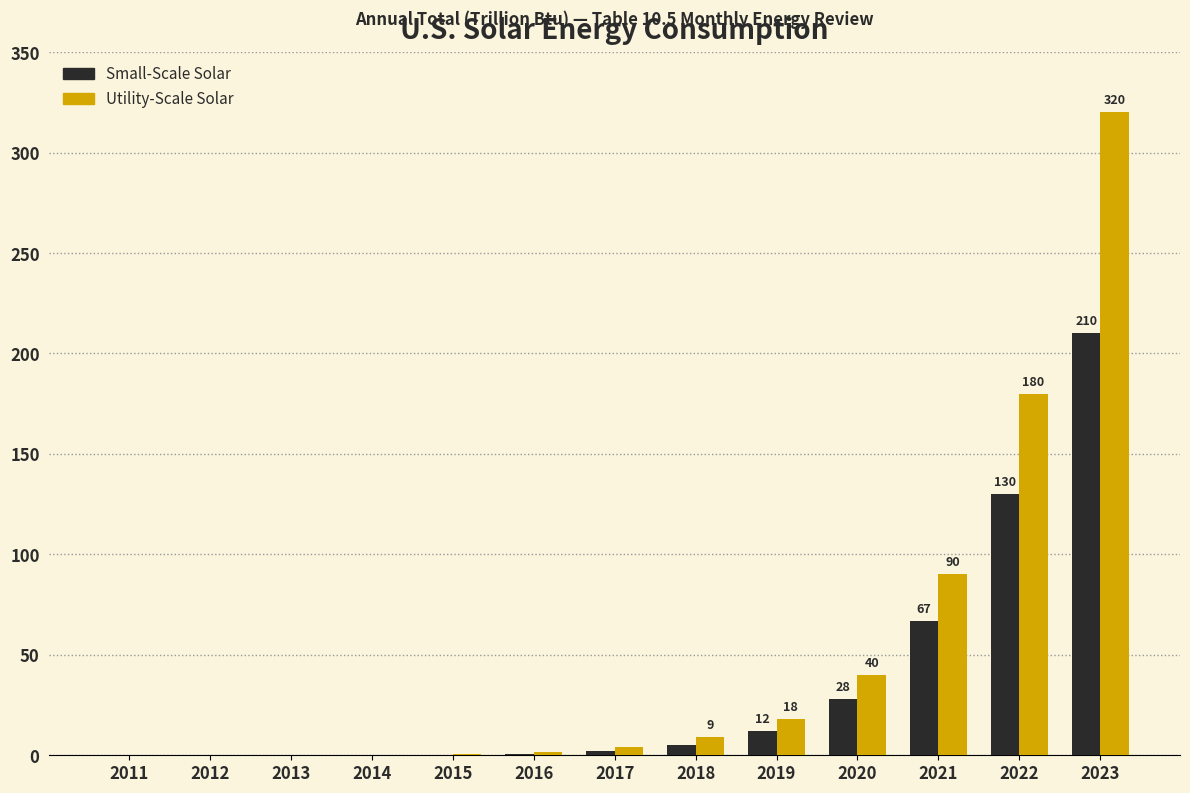

What is the sum of all Small-Scale Solar values?

455.3